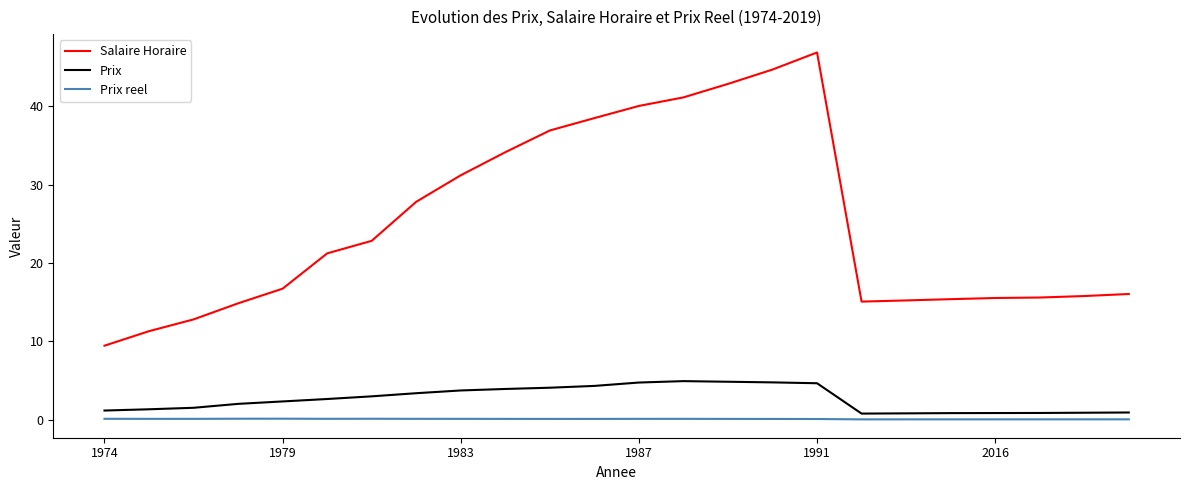

True or false: Salaire Horaire and Prix cross at least once.

False